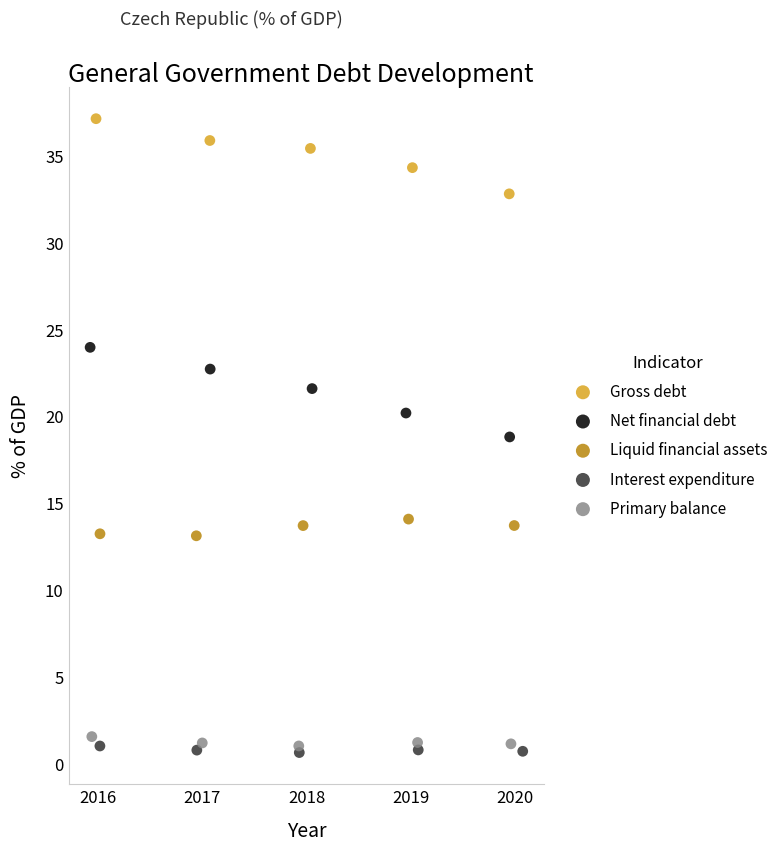

Which series contains the lowest Y value?

Interest expenditure